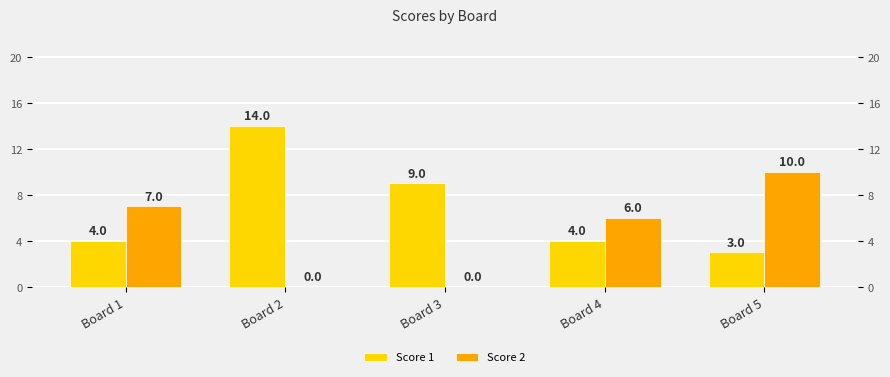

The value of Score 2 at Board 3 is 0. True or false?

True